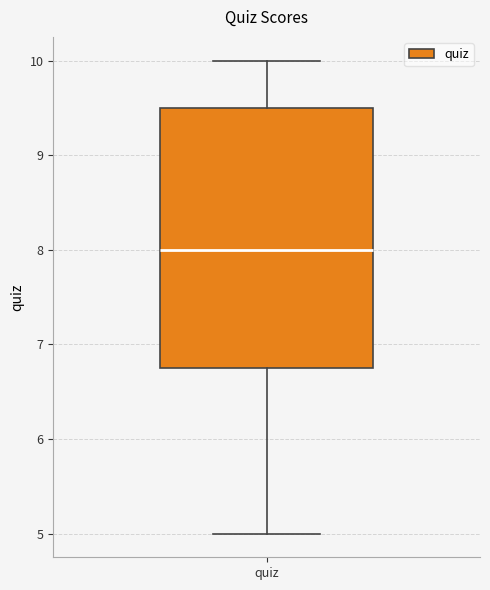

Read this box plot against the y-axis: the position of the median line, the range covered by the box, and the ends of both whiskers. The values are not printed on the chart, so give them approximately, as read against the axis.

median 8.0, box 6.8 to 9.5, whiskers 5.0 to 10.0